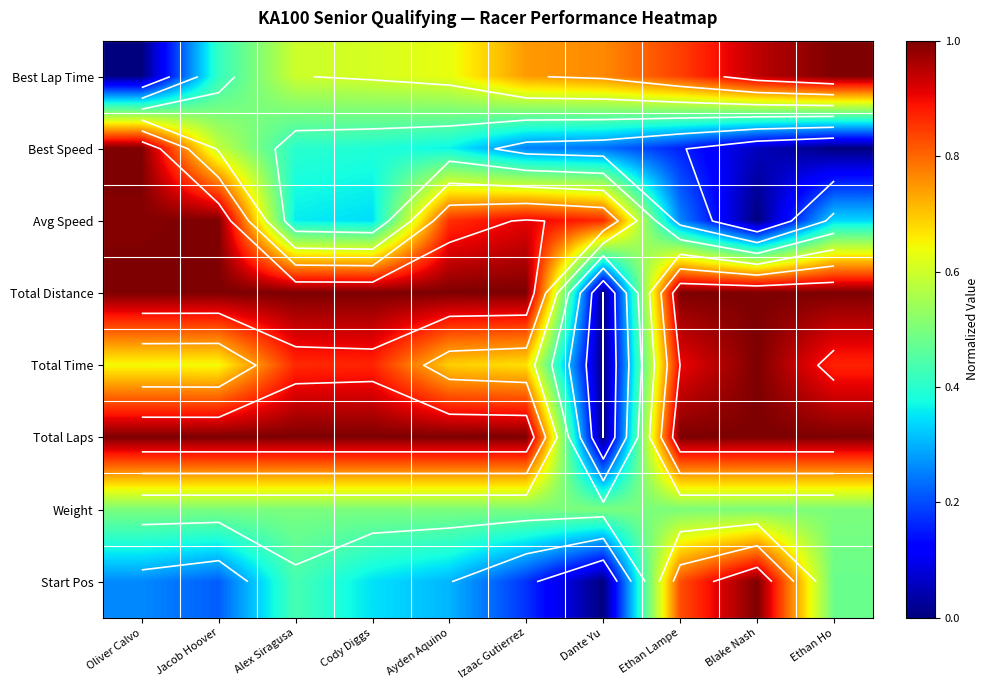

Is it true that Best Speed equals 0.0 at Blake Nash?

False